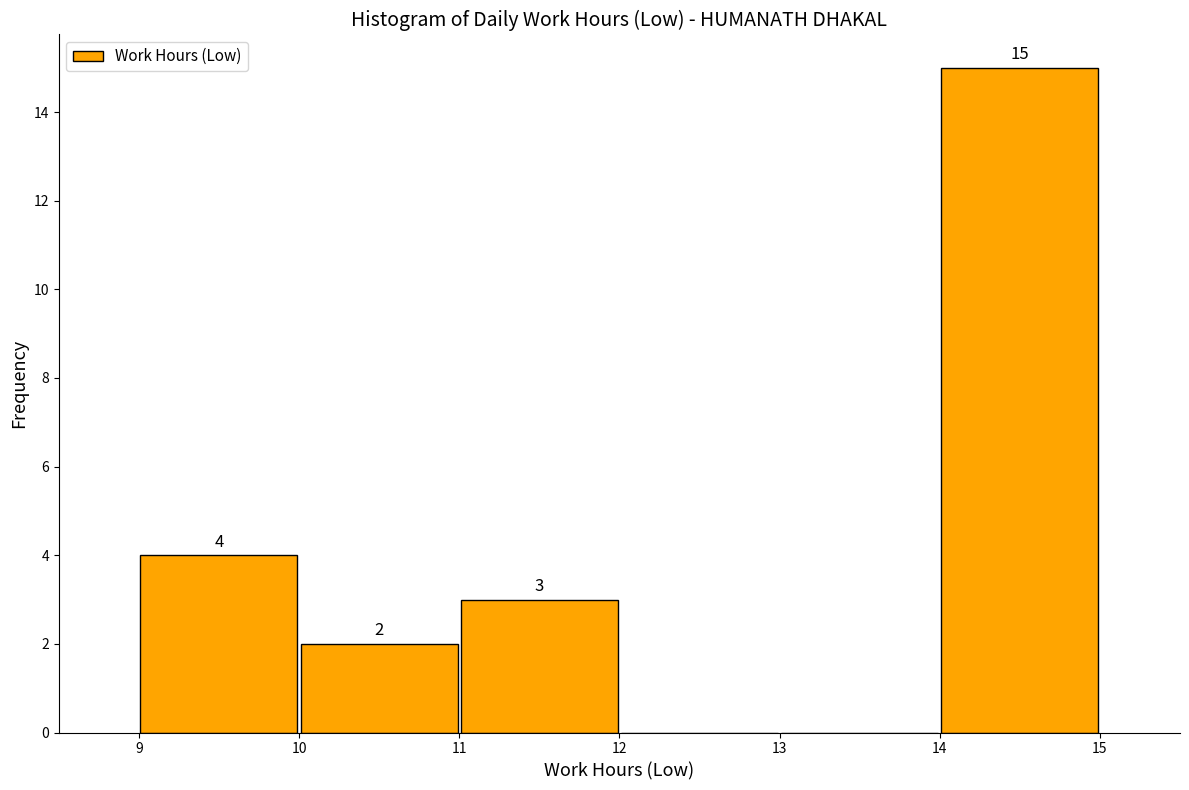

Which range on the x-axis has the tallest bar?

14 to 15